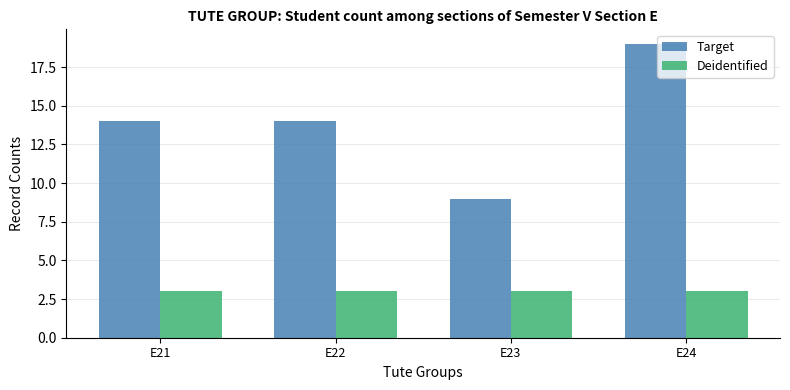

List the series in order of their peak value, highest first.

Target, Deidentified